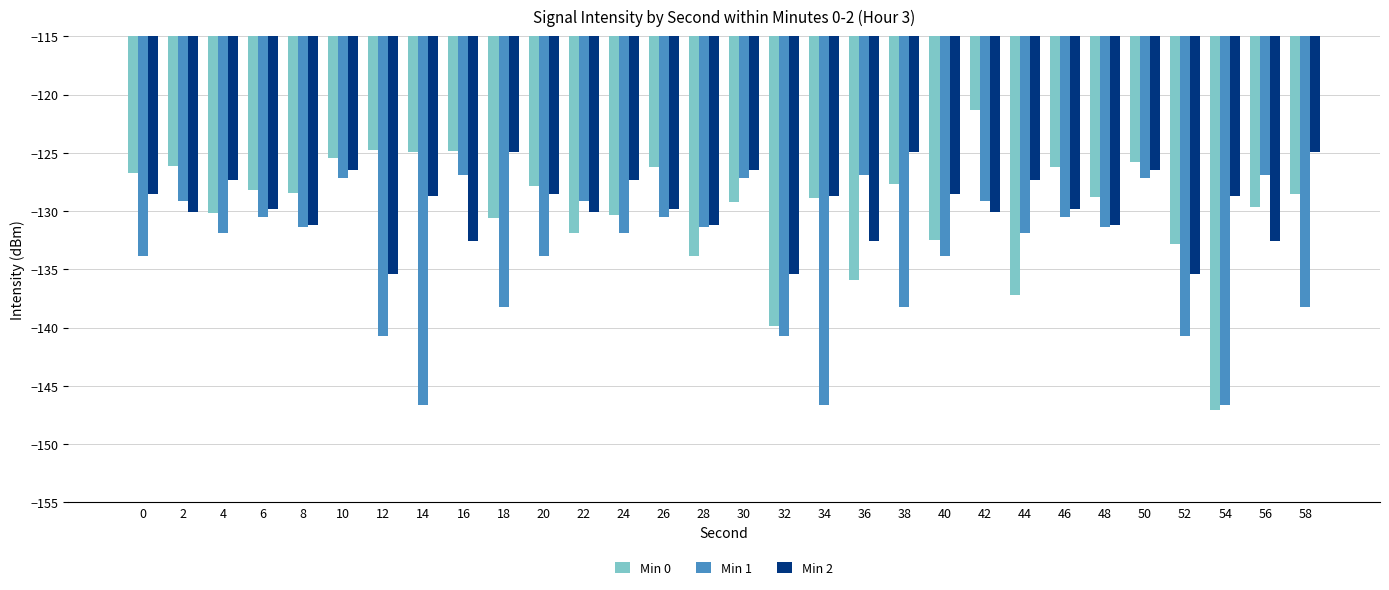

Which series has the widest spread of values?

Min 0